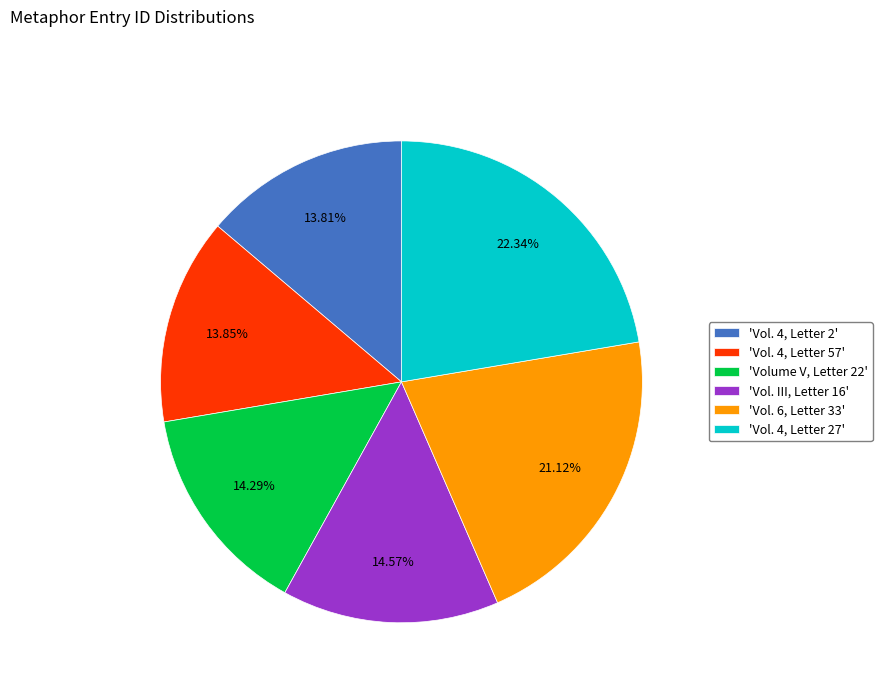

Do 'Vol. 4, Letter 57' and 'Volume V, Letter 22' together represent more than half of the pie?

No